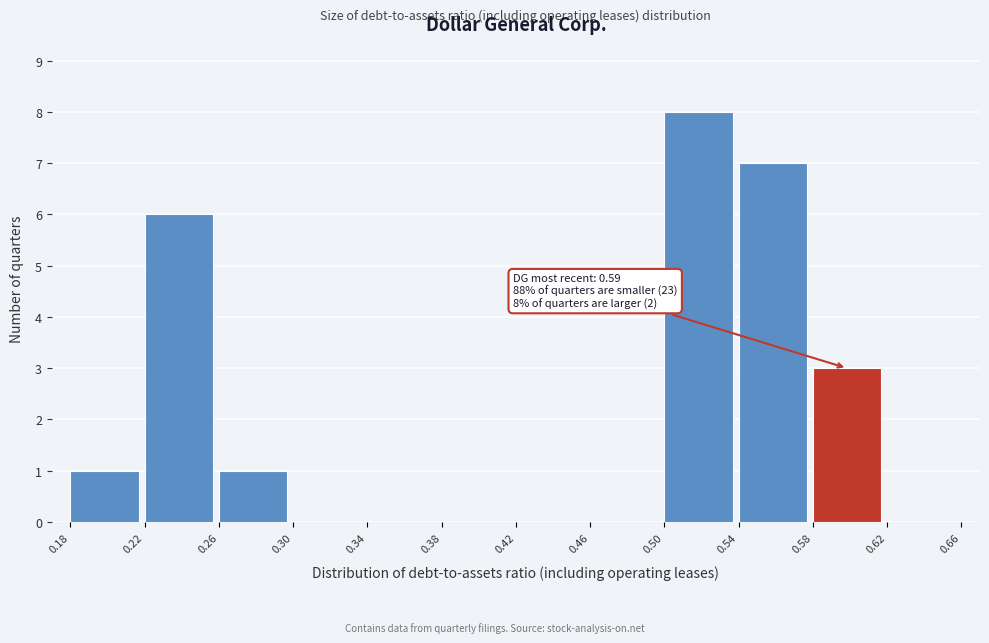

Which range on the x-axis has the tallest bar?

0.50 to 0.54